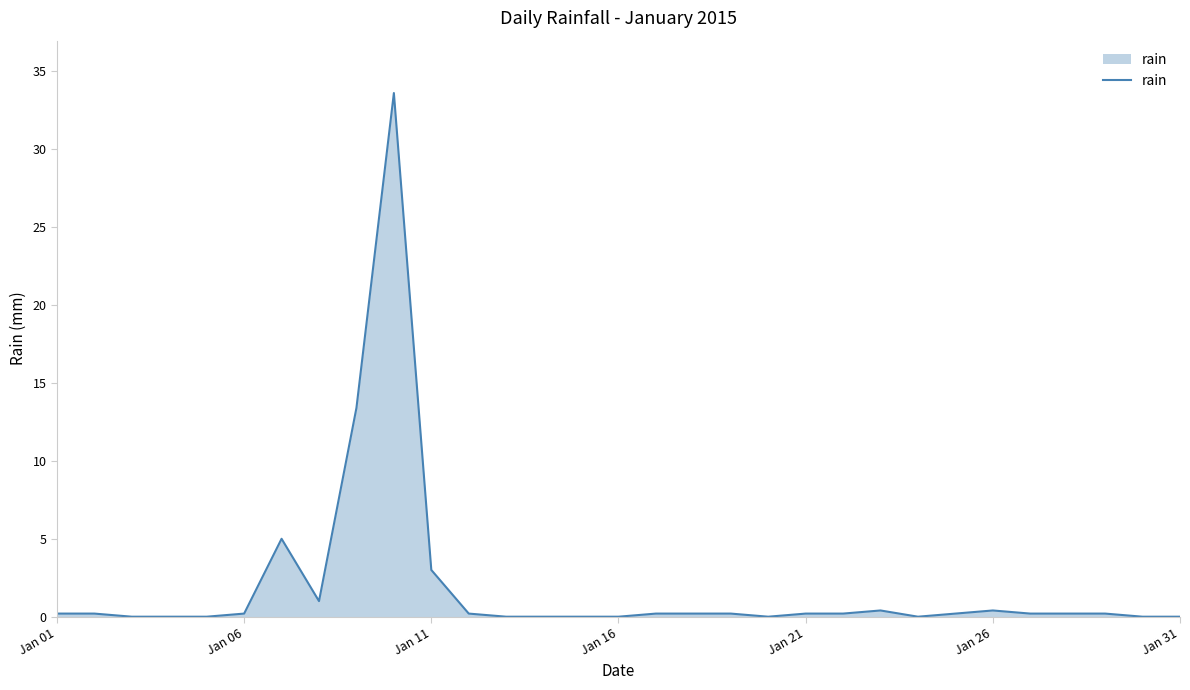

Reading left to right, list all the values displayed in this chart.

0.2	0.2	0.0	0.0	0.0	0.2	5.0	1.0	13.4	33.6	3.0	0.2	0.0	0.0	0.0	0.0	0.2	0.2	0.2	0.0	0.2	0.2	0.4	0.0	0.2	0.4	0.2	0.2	0.2	0.0	0.0